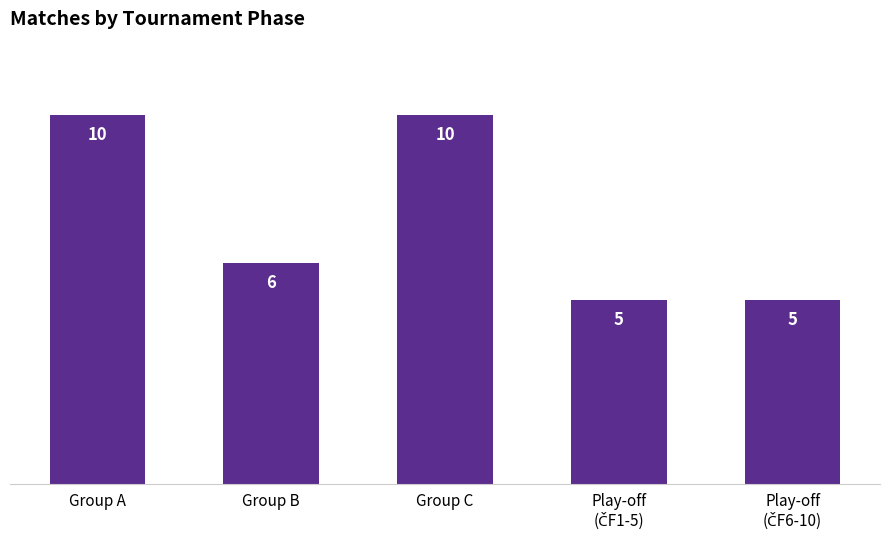

What is the ratio of the value at Group B to the value at Group C?

0.6